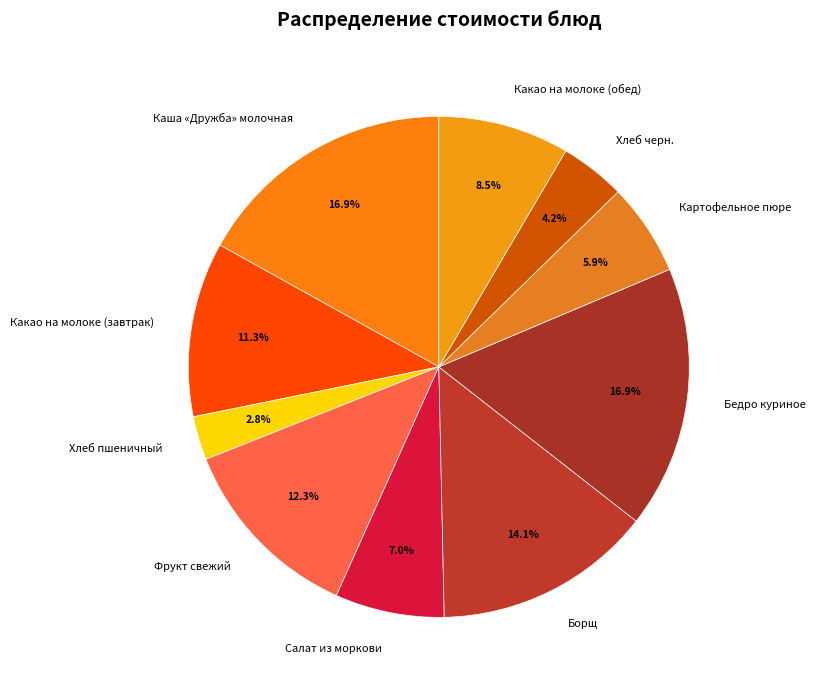

Approximately how many times larger is the value at Каша «Дружба» молочная compared to Хлеб пшеничный?

6.0